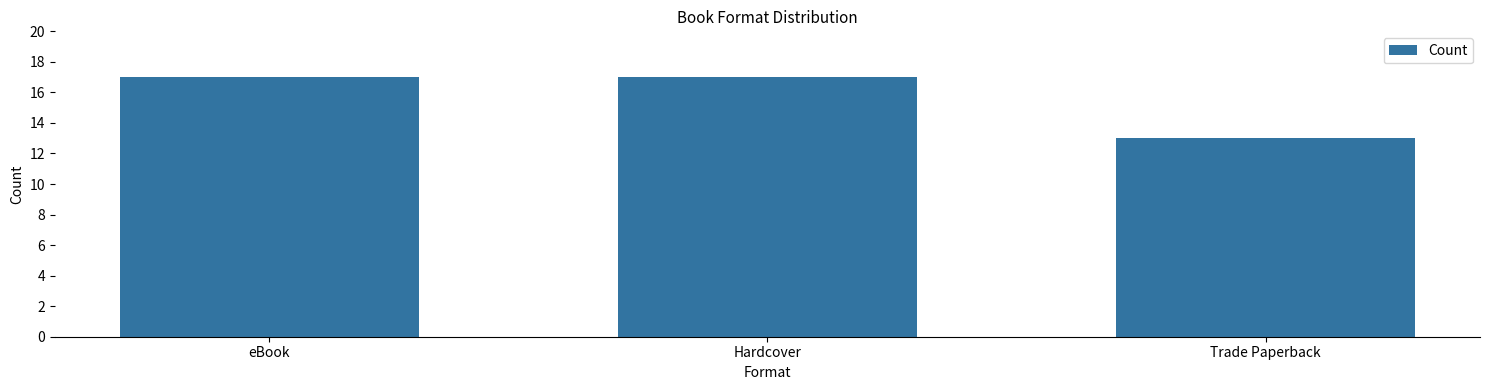

True or false: the data shows 8 at Trade Paperback.

False